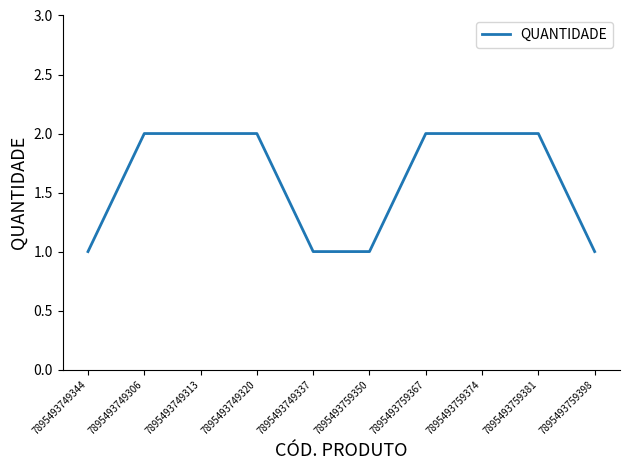

What is the greatest value displayed?

2